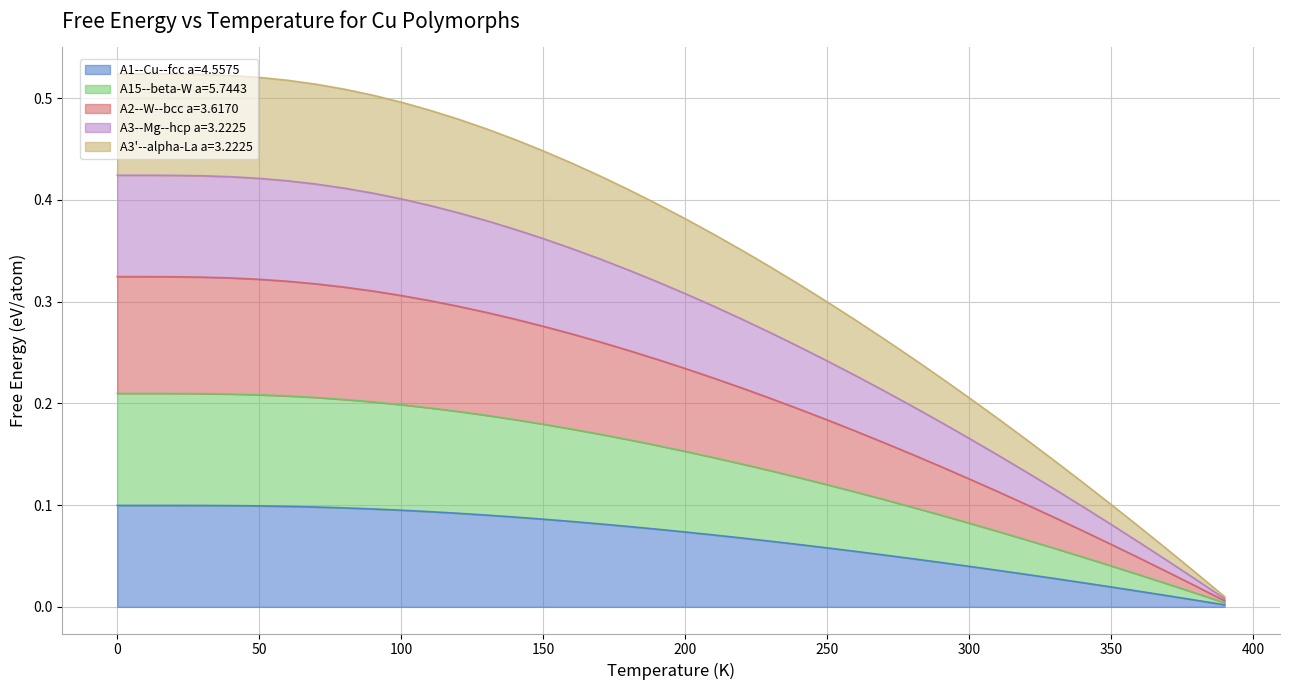

What are all the series names shown in the legend?

A1--Cu--fcc a=4.5575, A15--beta-W a=5.7443, A2--W--bcc a=3.6170, A3--Mg--hcp a=3.2225, A3'--alpha-La a=3.2225